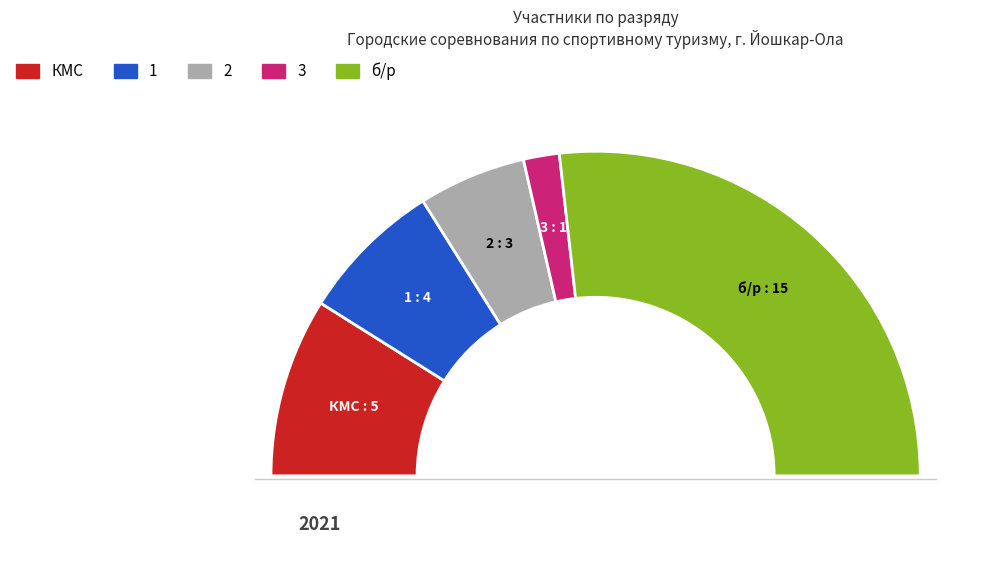

Between КМС and 3, which is larger?

КМС